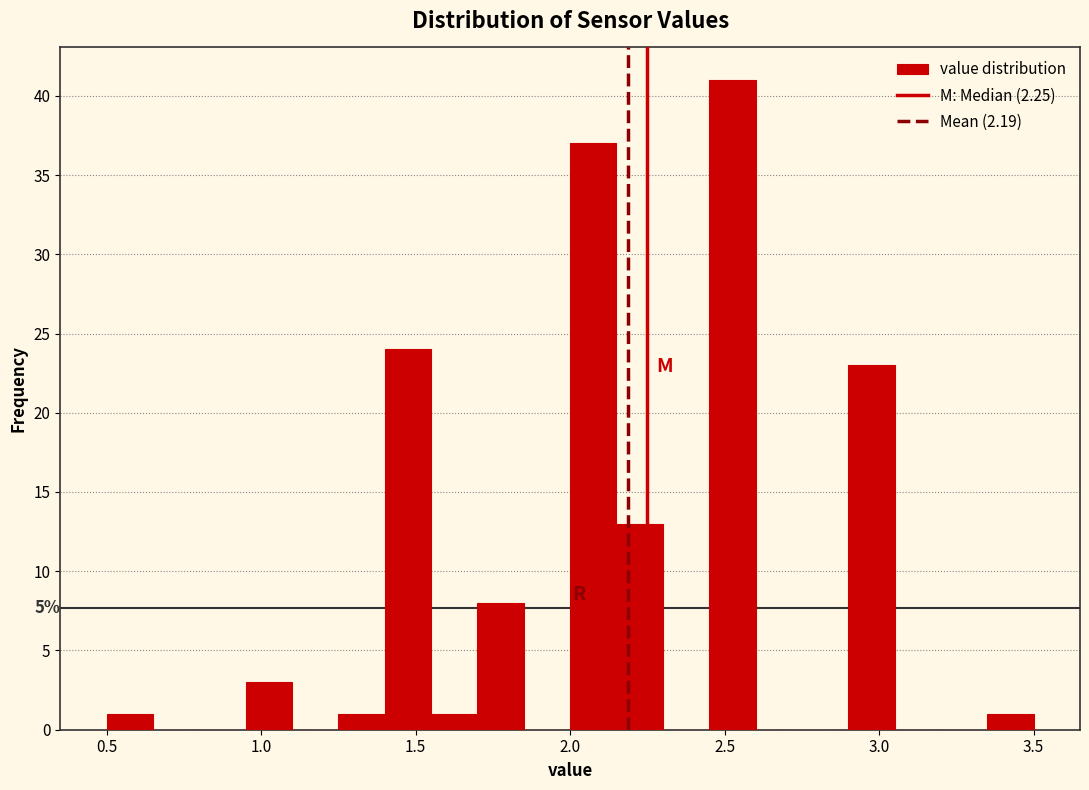

Around what value on the x-axis is the tallest bar? Give the approximate position of its centre, as read against the axis.

2.55